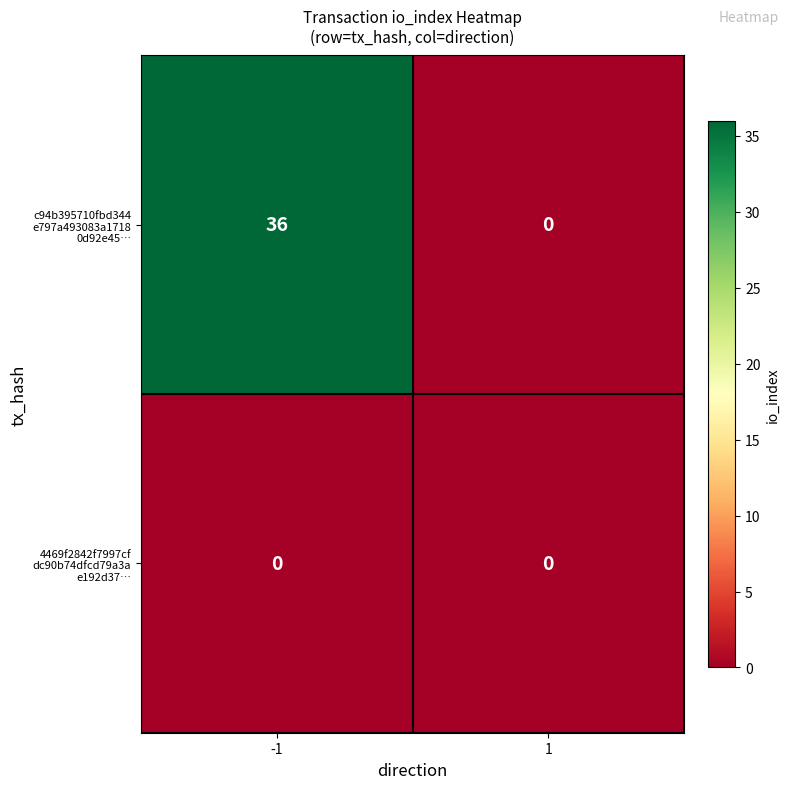

What is the total value across all series at -1?

36